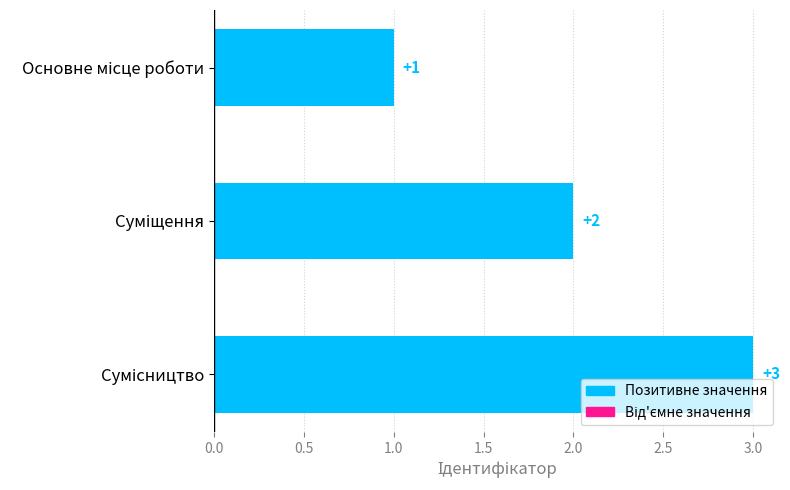

What is the sum of all values?

6